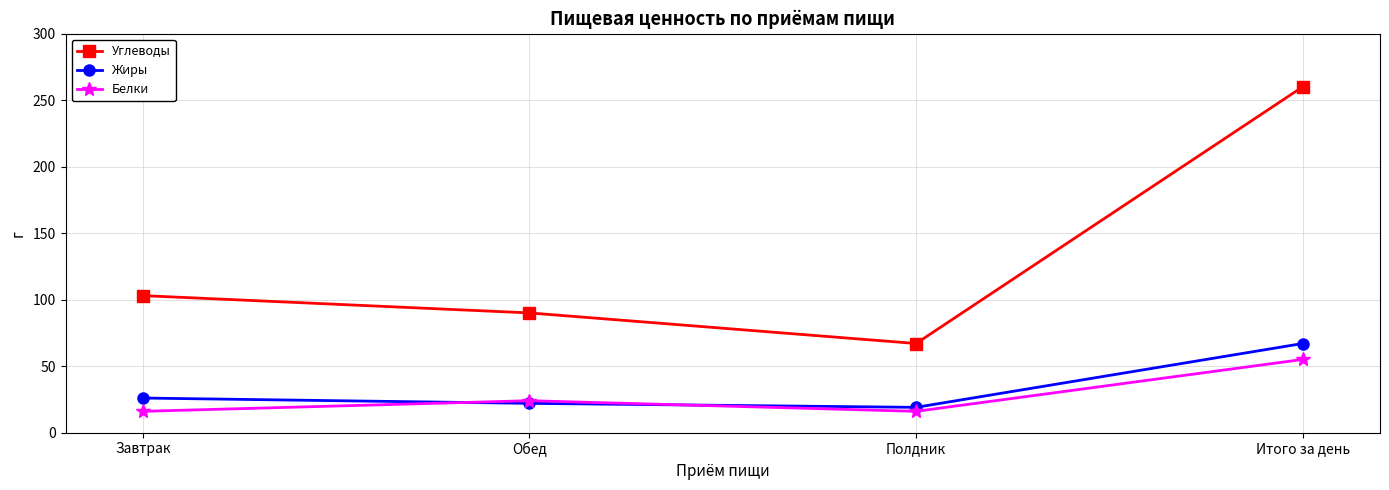

Reading right to left, extract all data points from this chart.

Углеводы: Итого за день=260	Полдник=67	Обед=90	Завтрак=103
Жиры: Итого за день=67	Полдник=19	Обед=22	Завтрак=26
Белки: Итого за день=55	Полдник=16	Обед=24	Завтрак=16